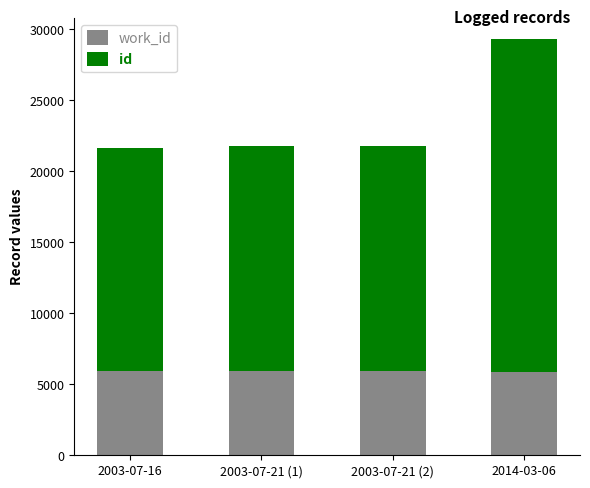

What is the total value across all series at 2003-07-21 (1)?

21780